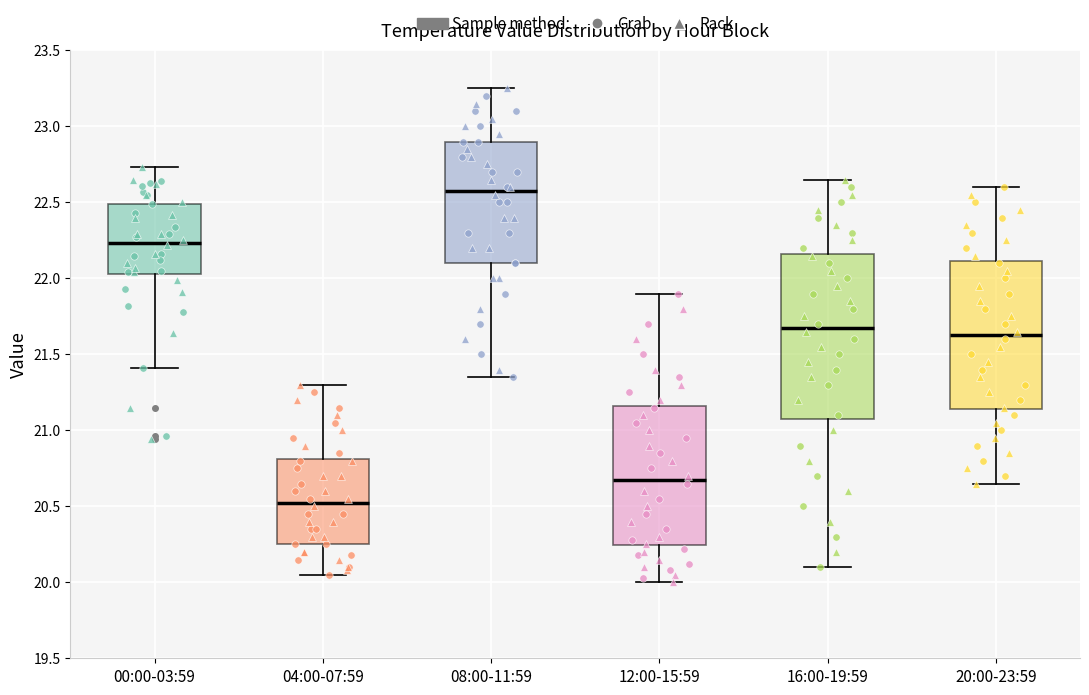

Comparing the boxes themselves (not the whiskers), which one is the tallest?

16:00-19:59